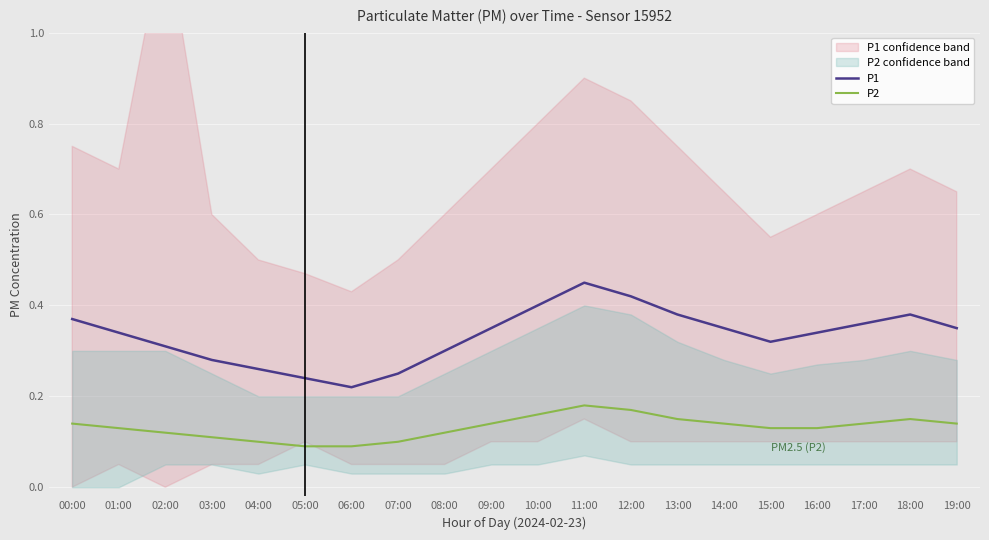

What is the sum of the P1 values at 16:00 and 14:00?

0.7